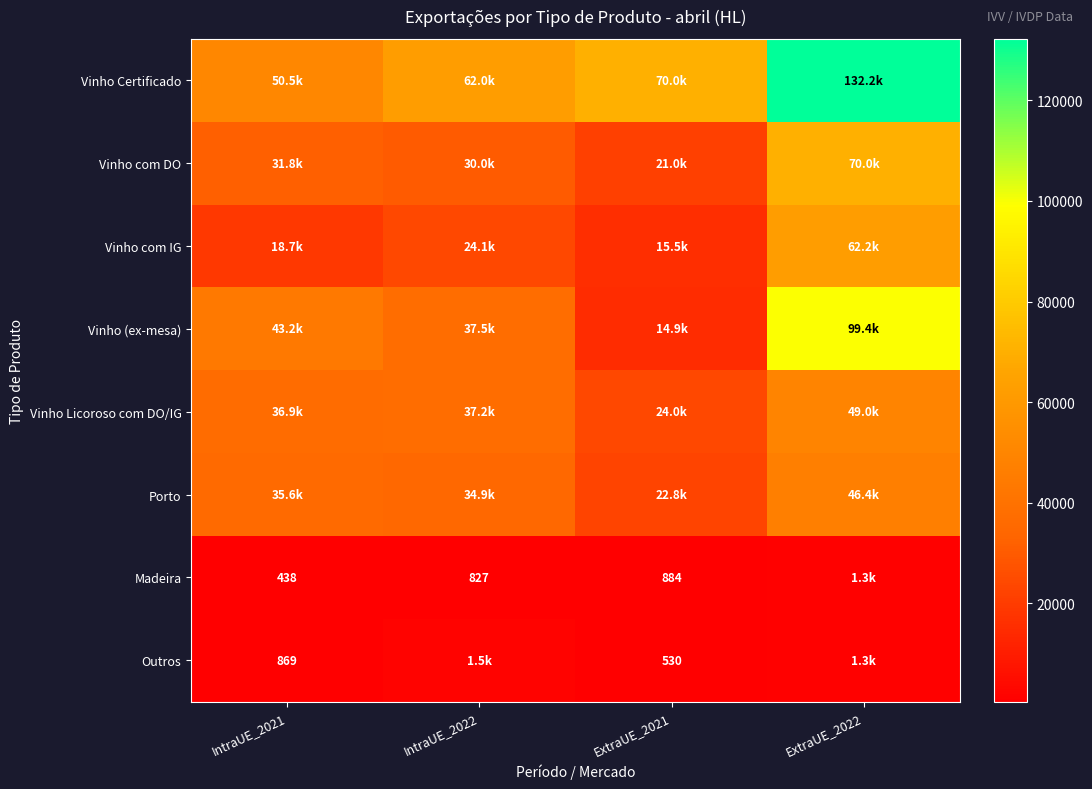

Which series has the widest spread of values?

Vinho (ex-mesa)